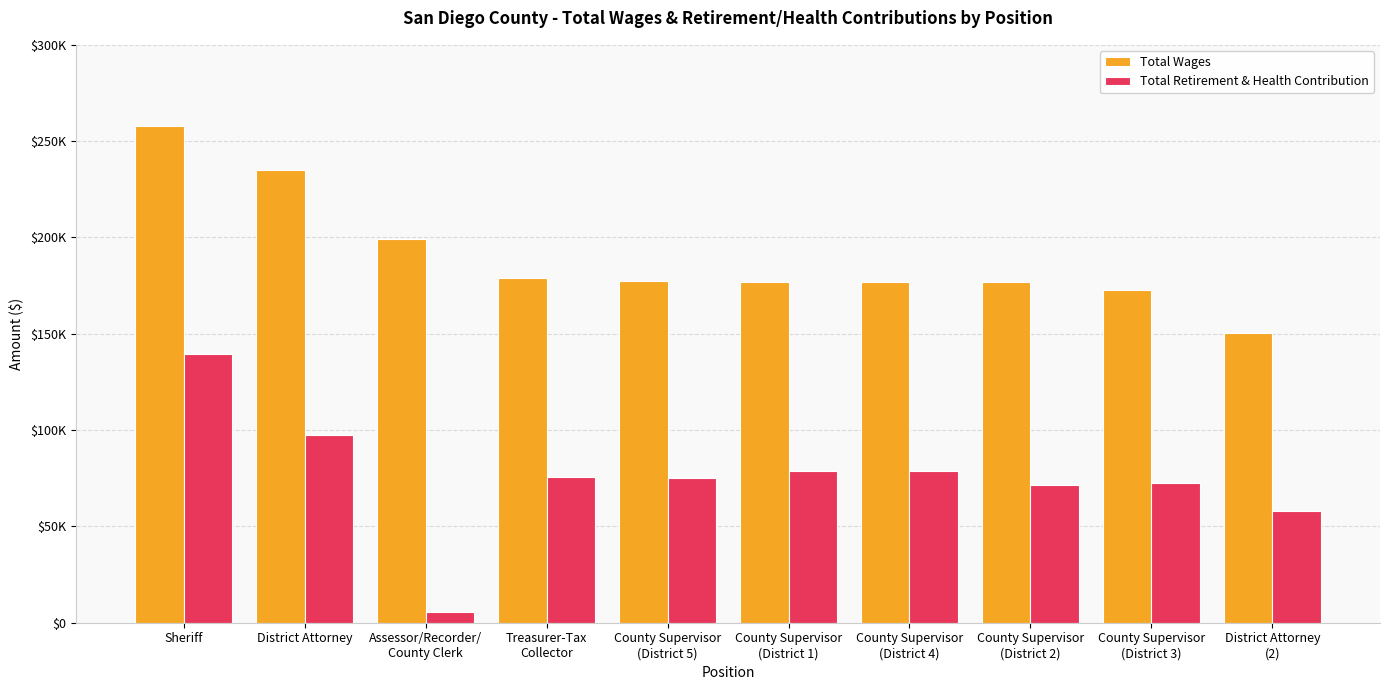

Is it true that Total Retirement & Health Contribution equals 23370 at County Supervisor
(District 4)?

False